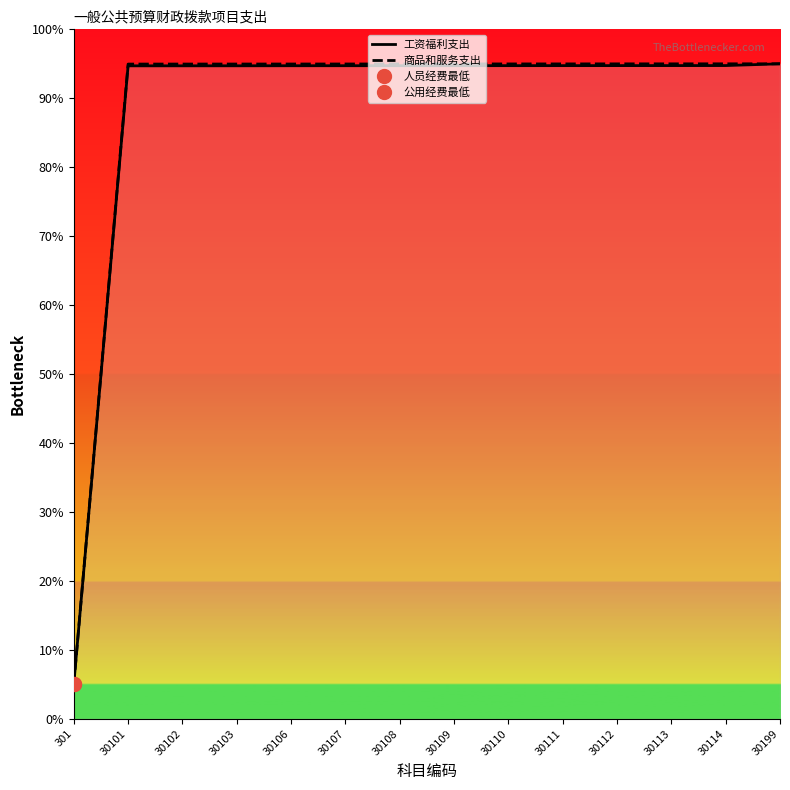

Which series has the largest total across all categories?

商品和服务支出